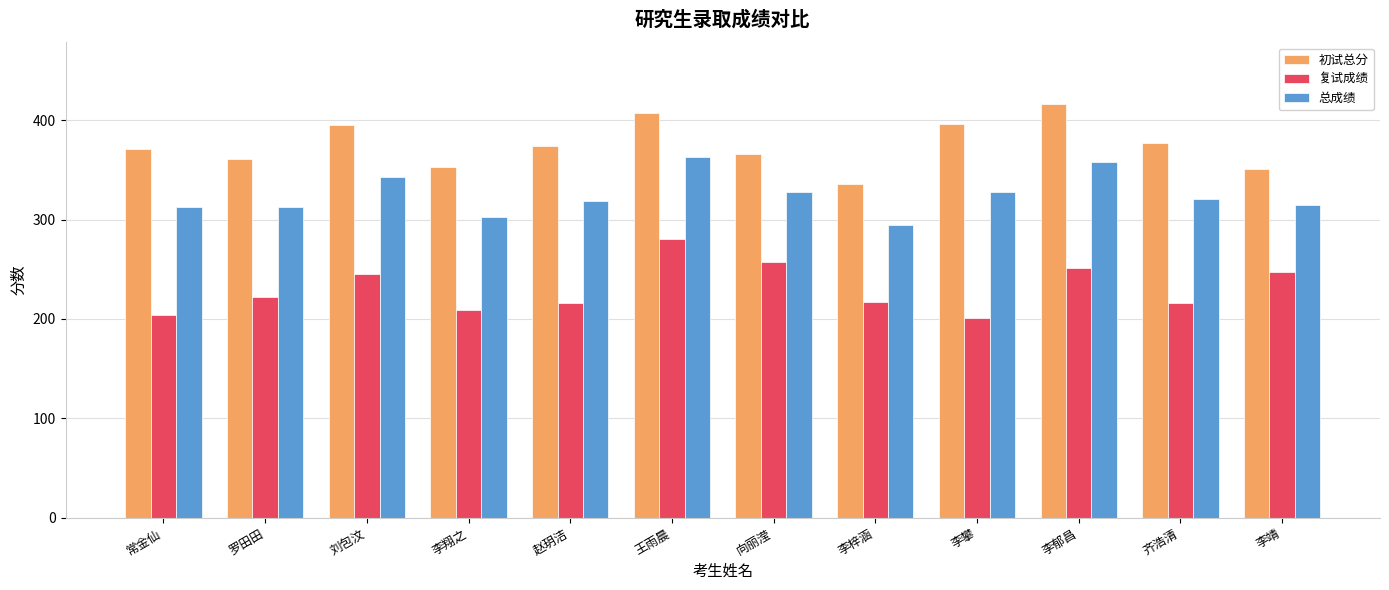

What is the smallest value displayed?

200.6